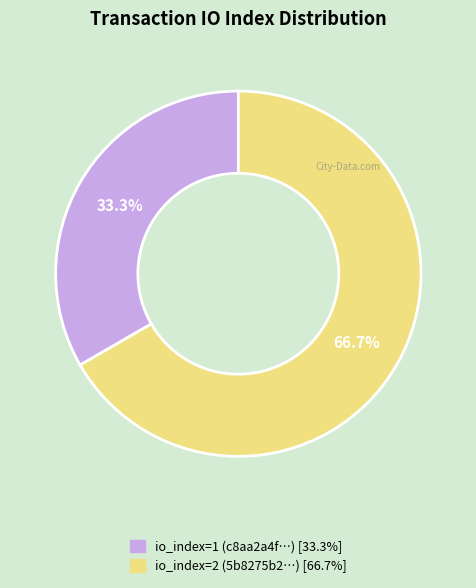

Is there a majority slice in this chart?

Yes